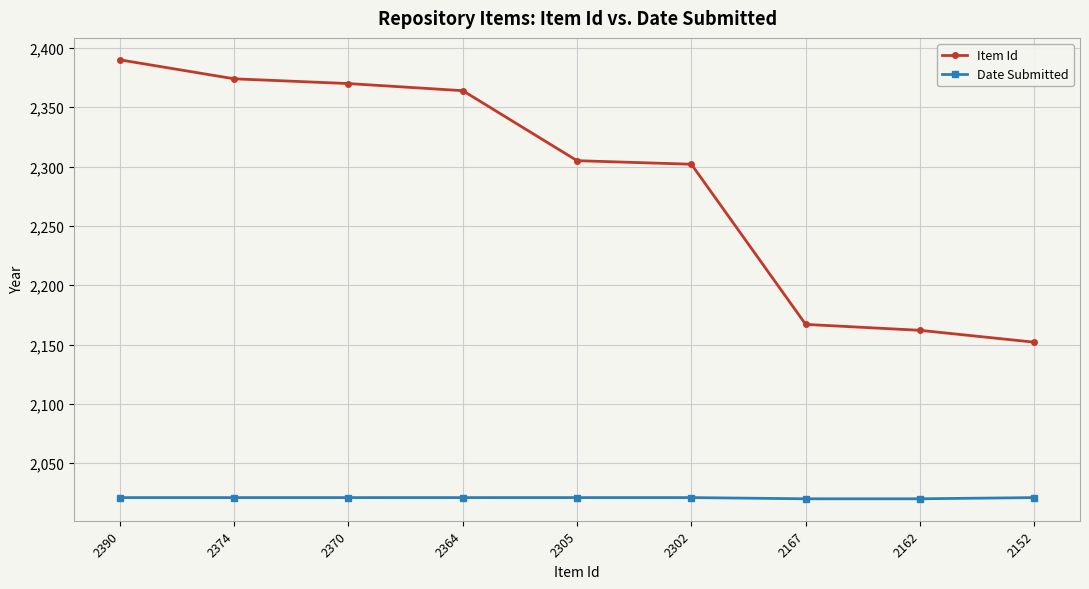

True or false: Item Id and Date Submitted cross at least once.

False